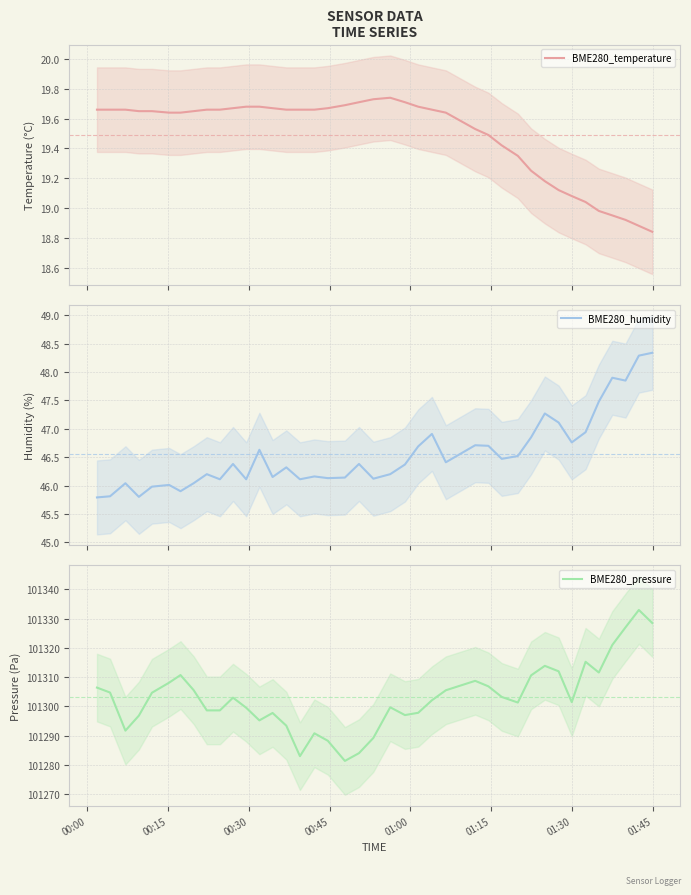

True or false: BME280_temperature has more than 2 interior local peaks.

False